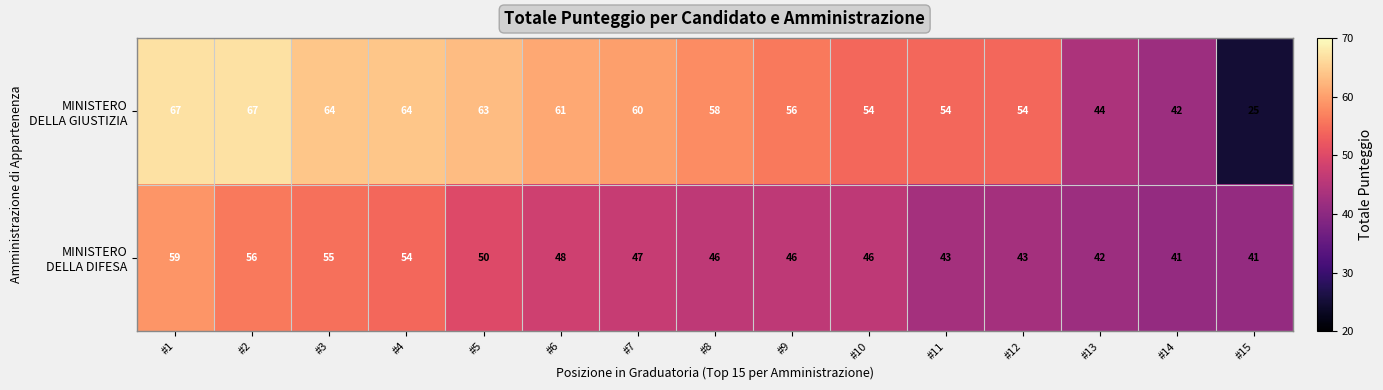

At which category is the sum across all series the highest?

#1